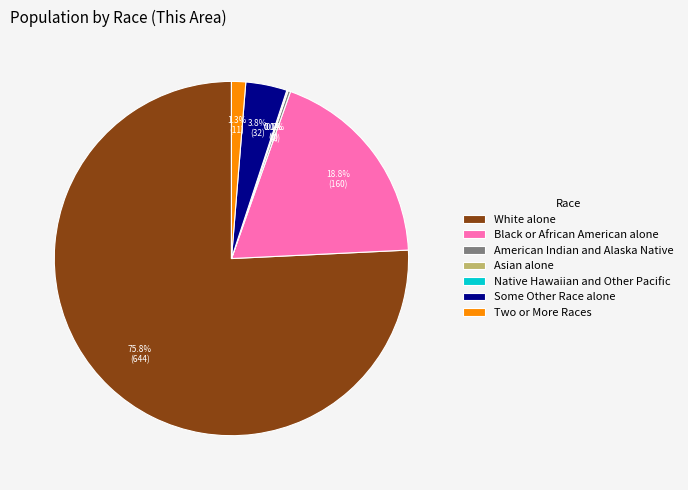

Combined, do Some Other Race alone and Two or More Races account for over 50%?

No